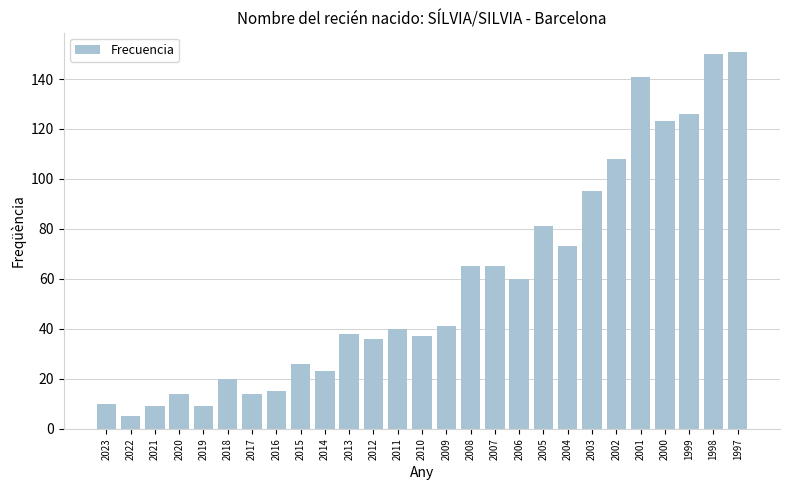

How many bars are there in total?

27